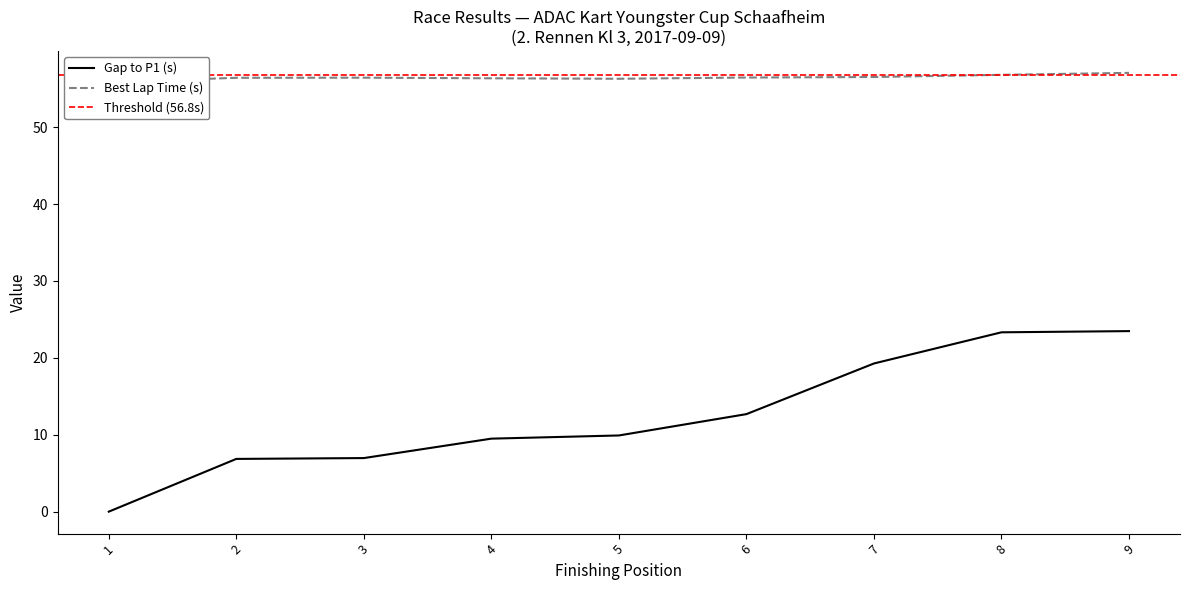

What is the highest value of the Gap to P1 (s) series?

23.5